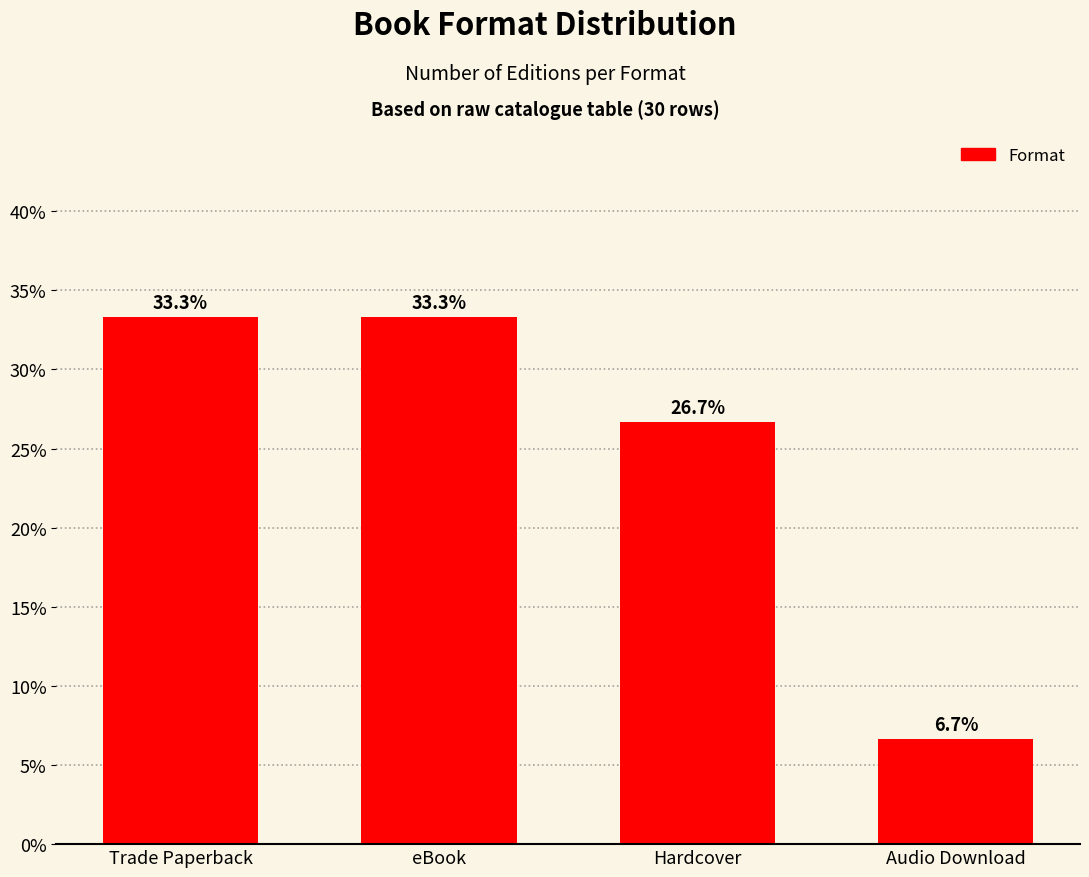

How many bars are there in total?

4